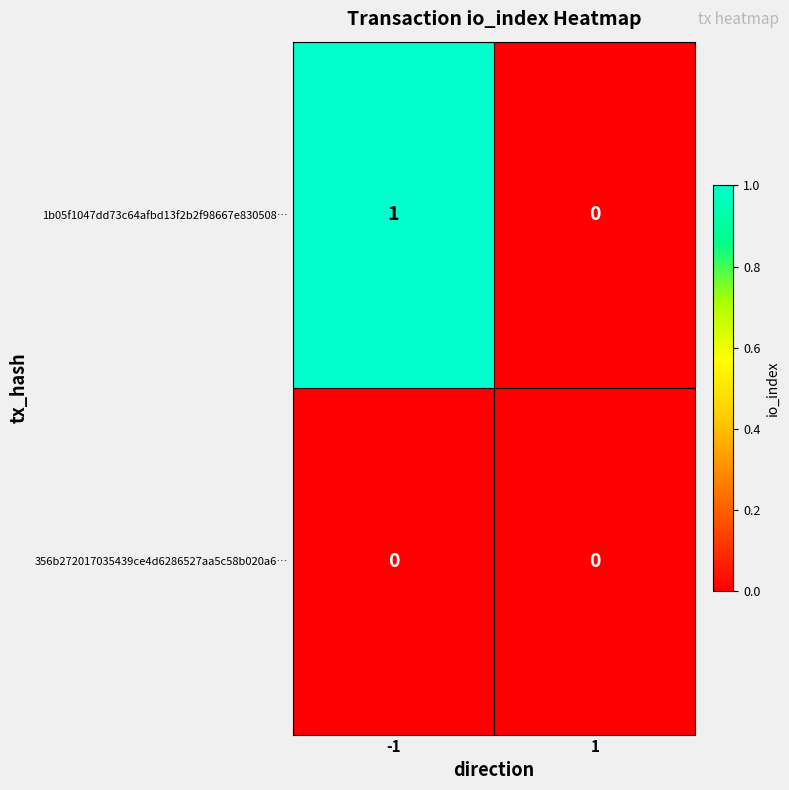

What is the spread (max minus min) of values at -1?

1